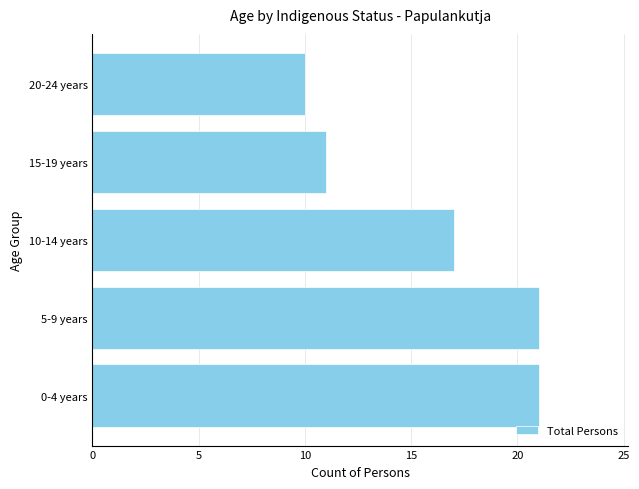

Which label corresponds to the smallest value in the chart?

20-24 years